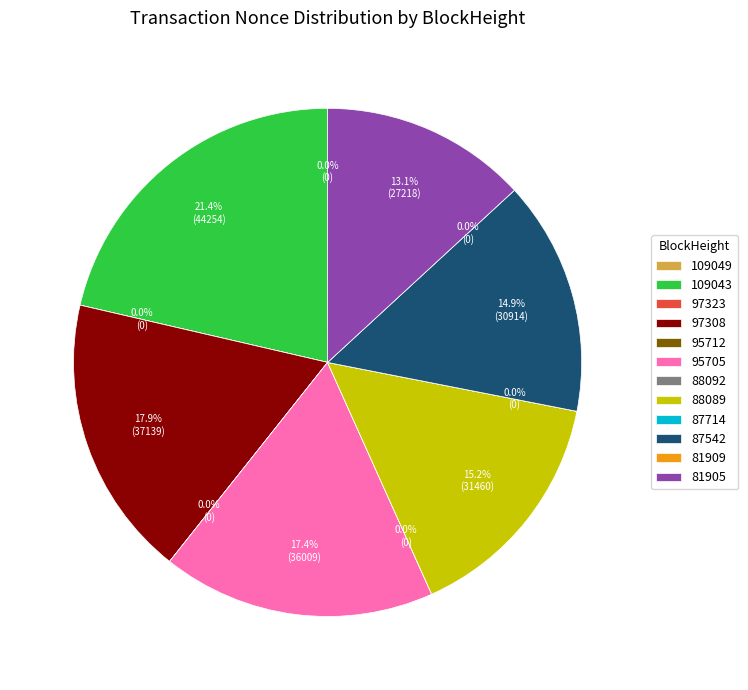

Is 87714 the majority of the pie?

No